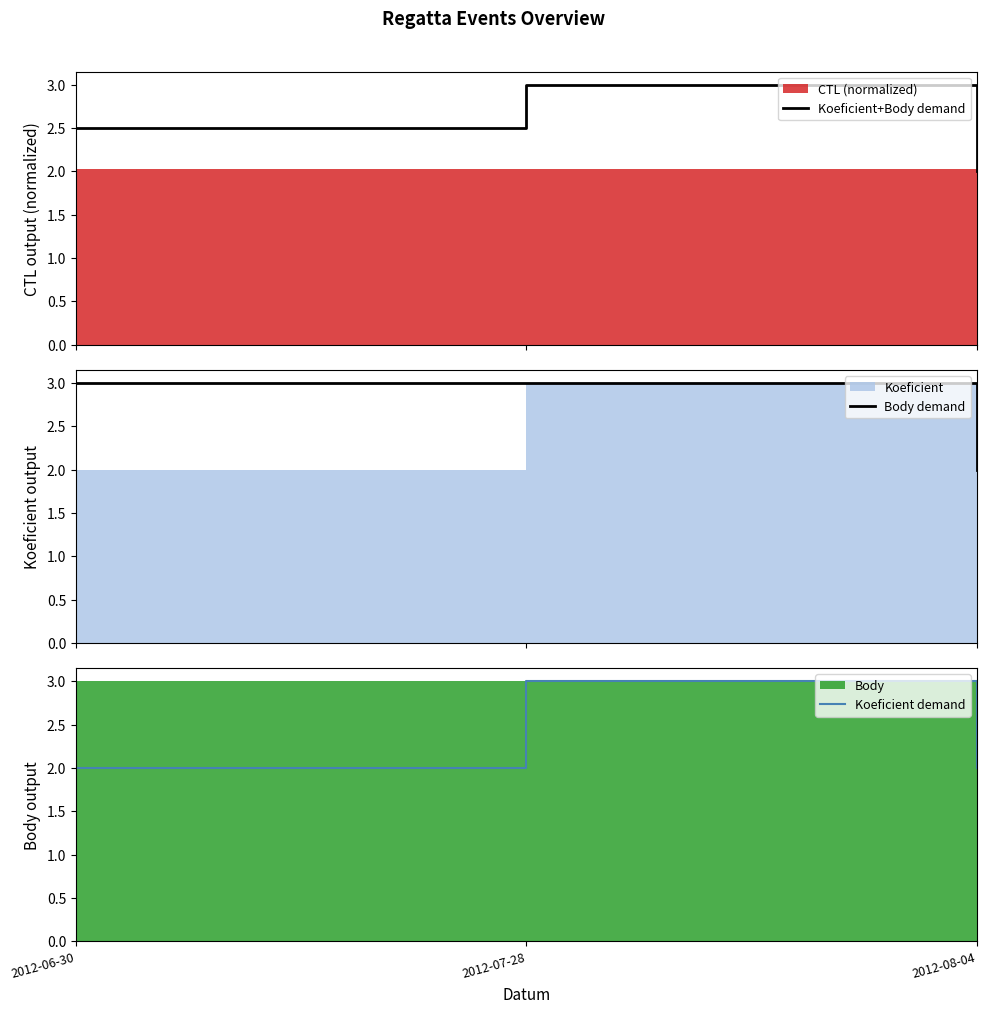

What is the maximum value for Koeficient+Body demand?

3.0